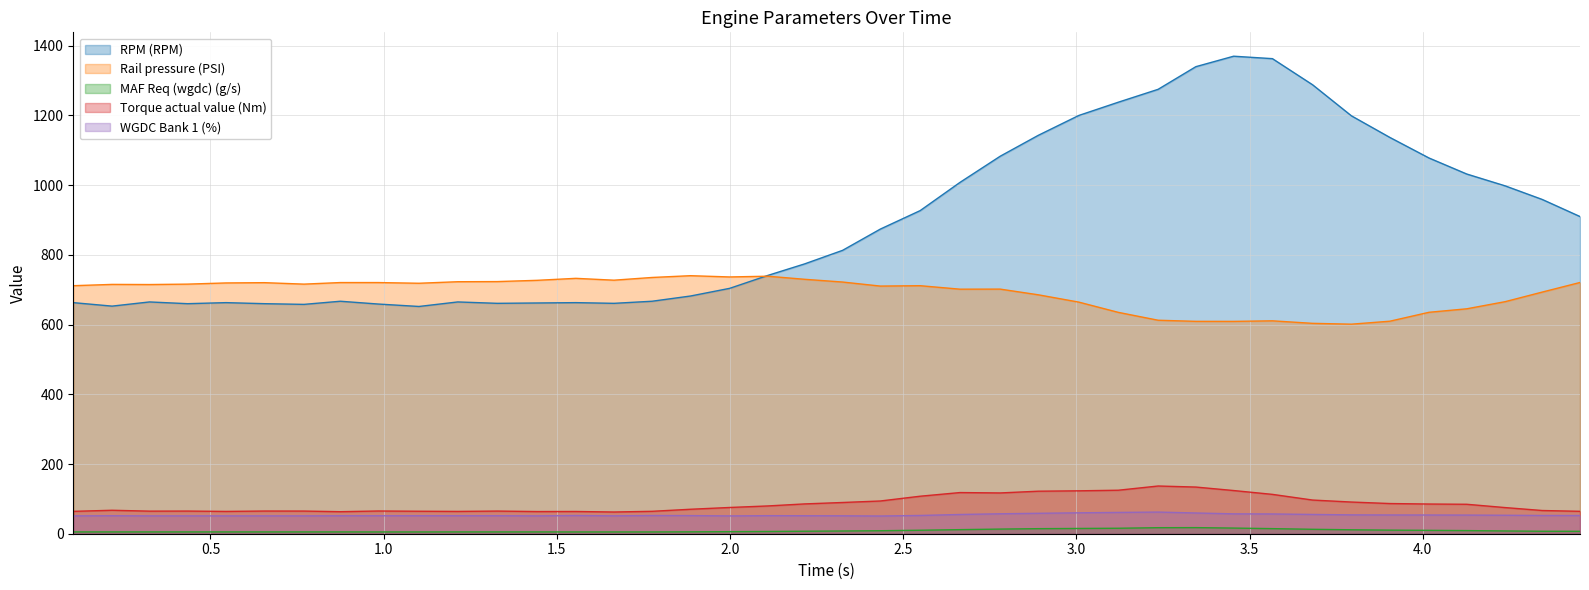

Which series has the largest range (max minus min)?

RPM (RPM)